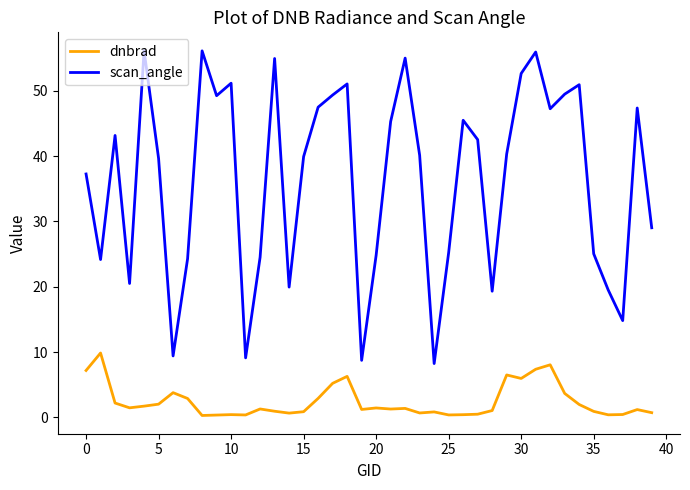

True or false: scan_angle and dnbrad cross at least once.

False